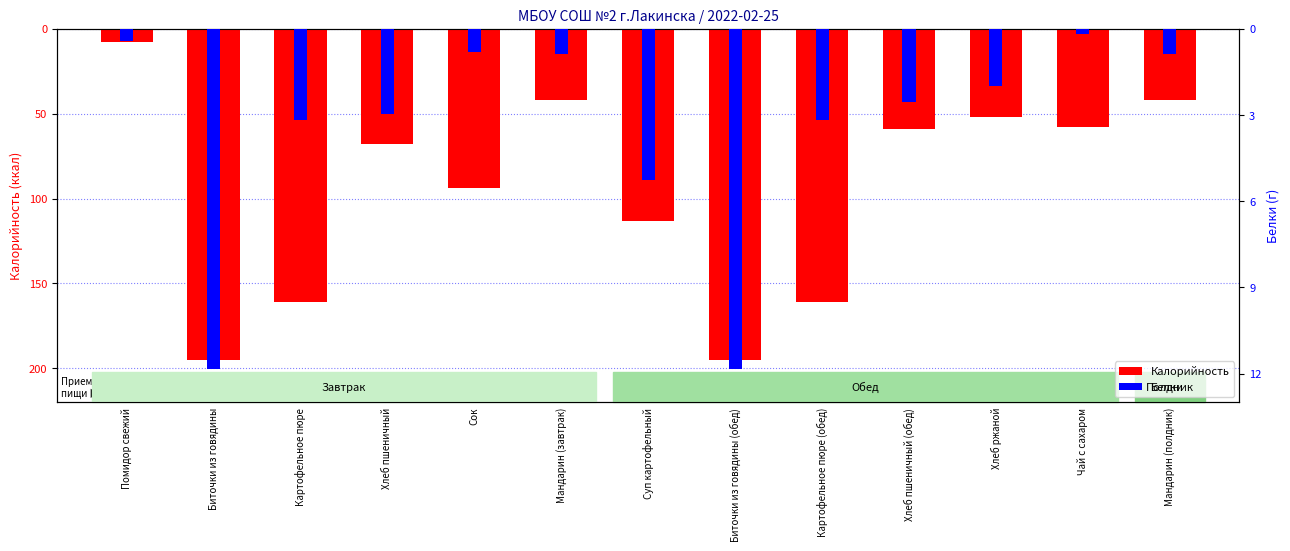

Is it true that Калорийность equals -195.0 at Биточки из говядины (обед)?

True